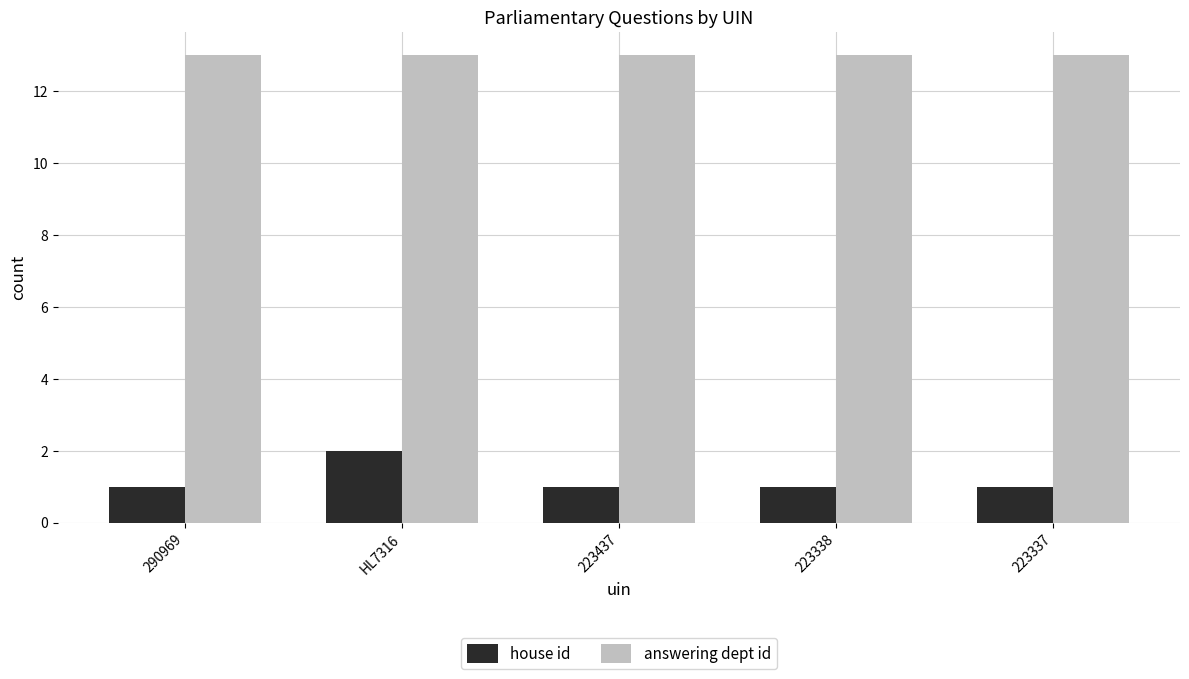

Is the value of answering dept id at HL7316 greater than the value of house id at HL7316?

Yes